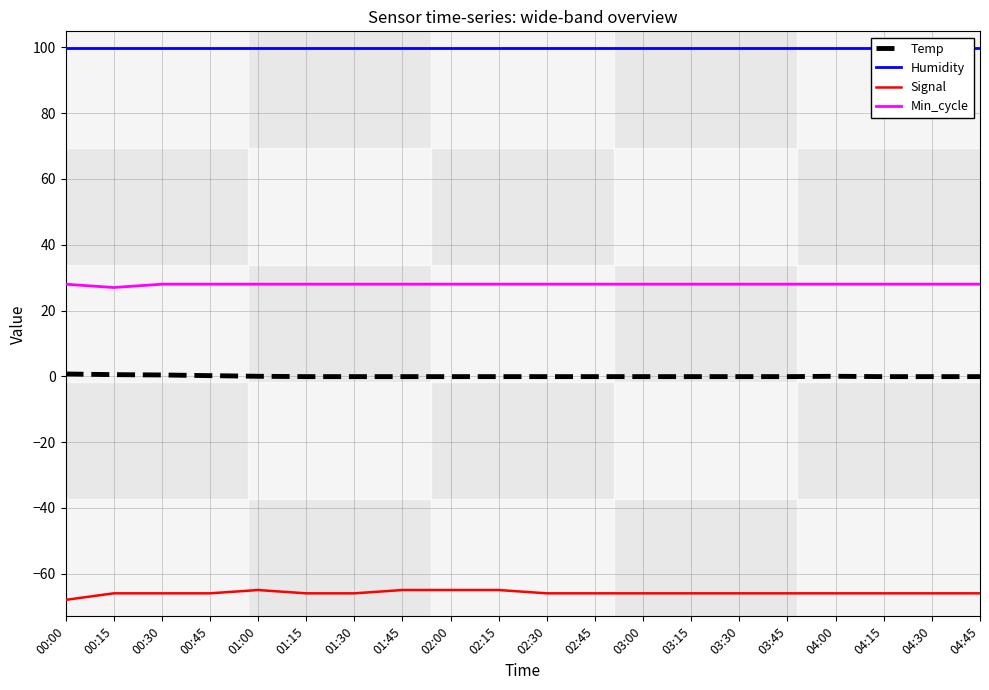

Where is Min_cycle nearest to the value 27?

00:15